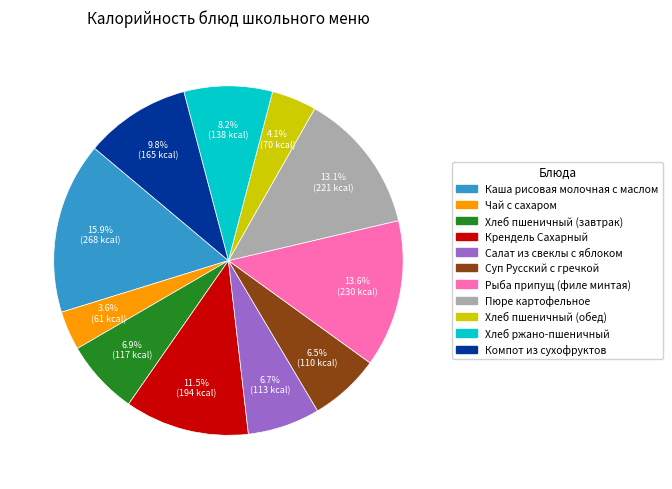

Is there a majority slice in this chart?

No